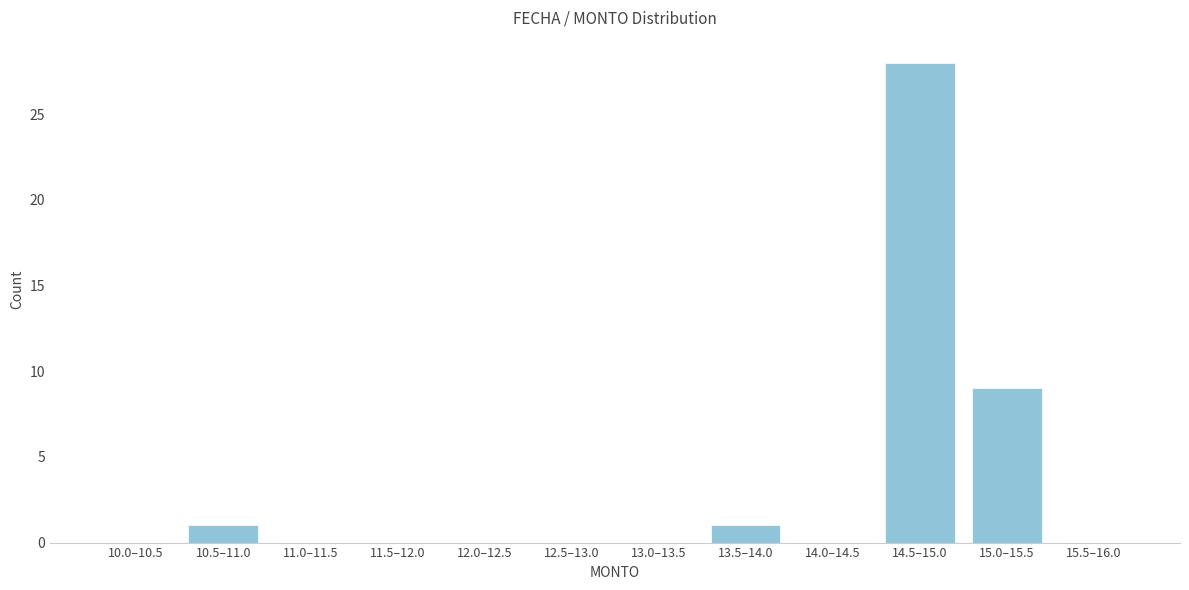

Reading left to right, list all the values displayed in this chart.

10.0–10.5=0	10.5–11.0=1	11.0–11.5=0	11.5–12.0=0	12.0–12.5=0	12.5–13.0=0	13.0–13.5=0	13.5–14.0=1	14.0–14.5=0	14.5–15.0=28	15.0–15.5=9	15.5–16.0=0